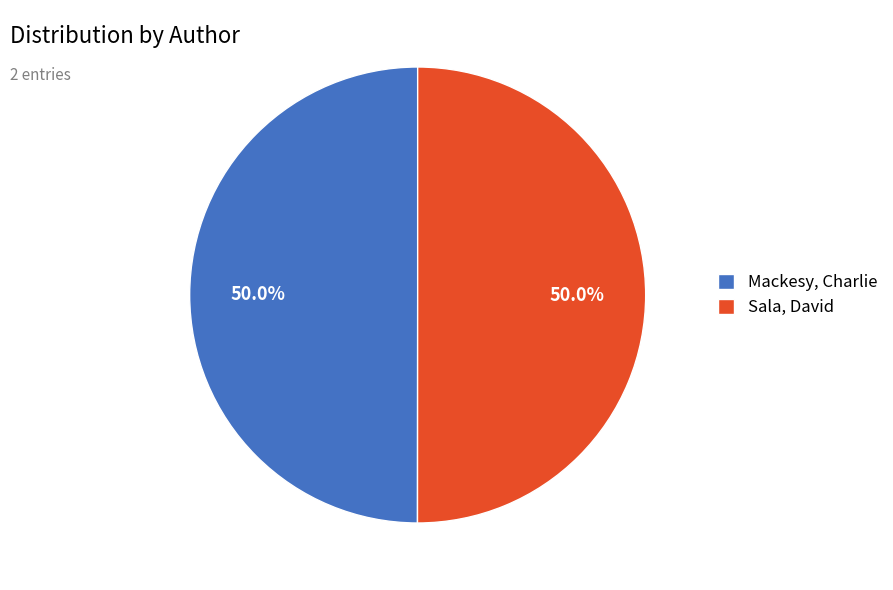

Count the number of slices in the pie.

2